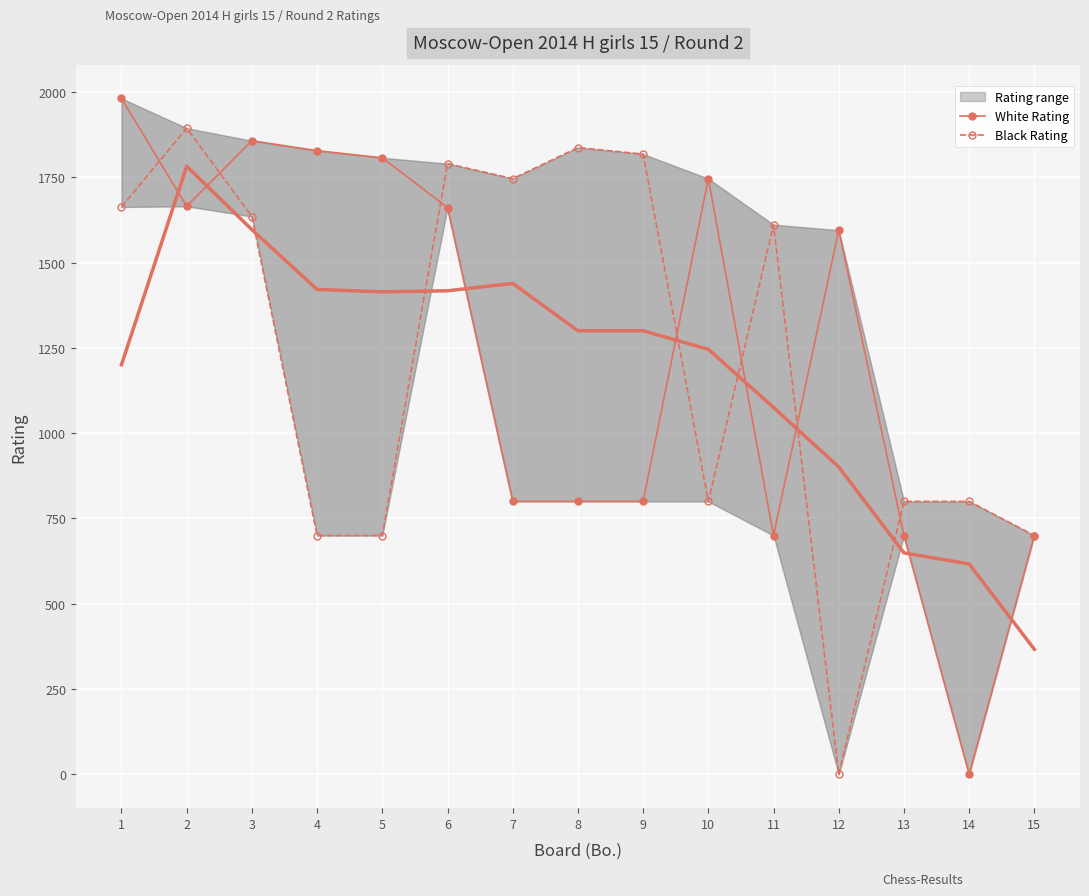

Reading left to right, what are all the values shown in this chart?

White Rating: 1981	1665	1857	1828	1807	1661	800	800	800	1746	700	1595	700	0	700
Black Rating: 1663	1894	1635	700	700	1790	1746	1837	1818	800	1611	0	800	800	700